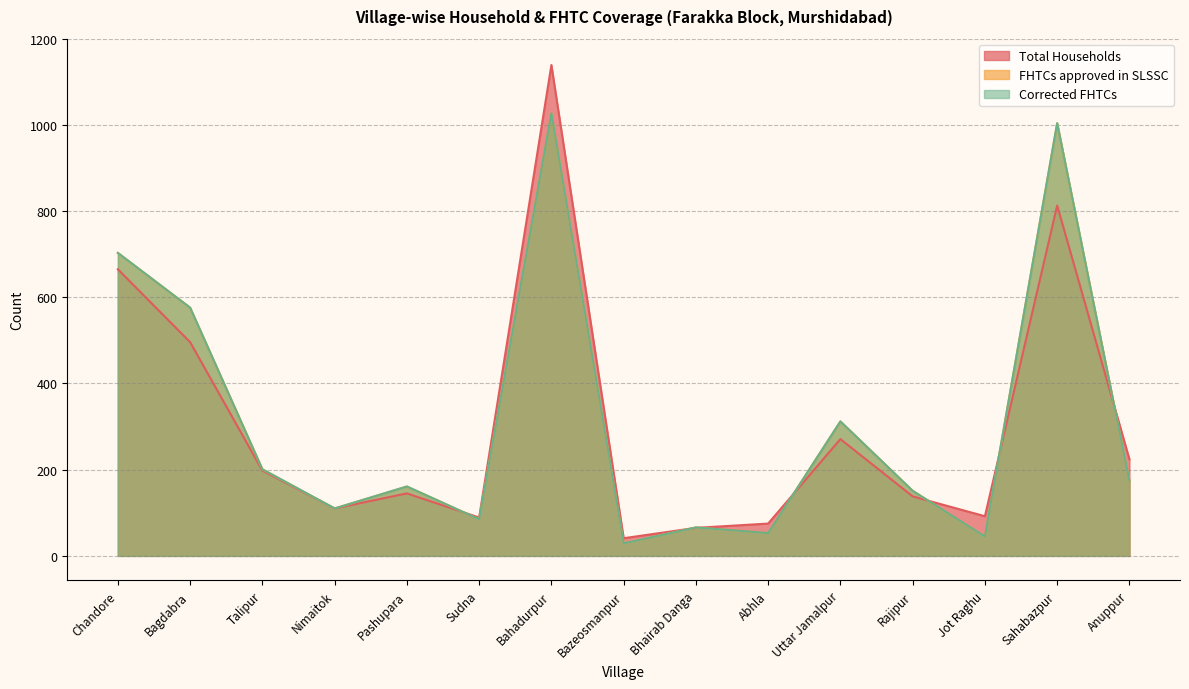

What is the sum of all FHTCs approved in SLSSC values?

4697